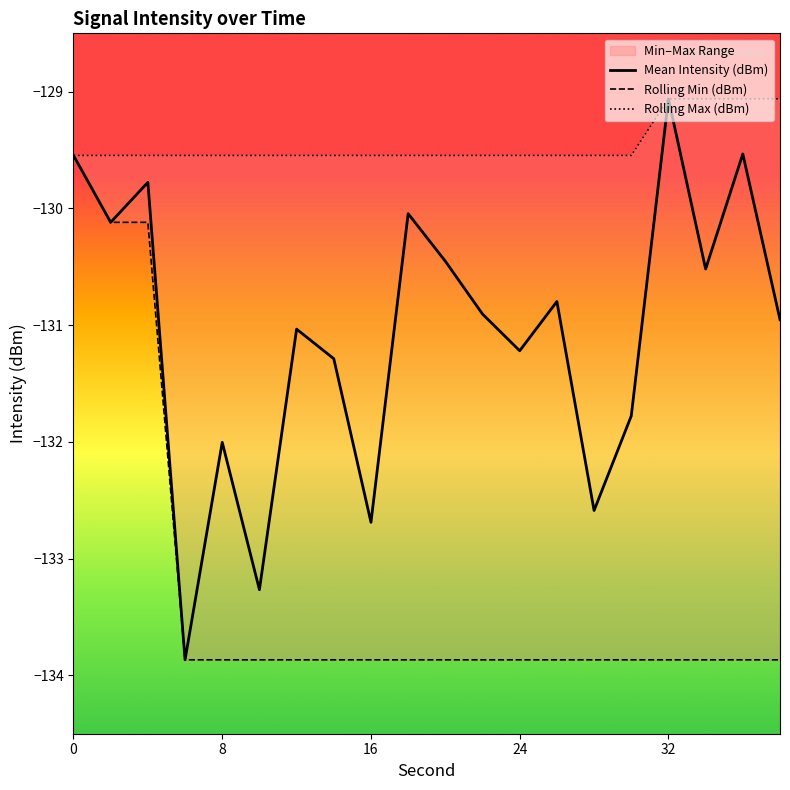

What is the maximum value shown in the chart?

-129.1